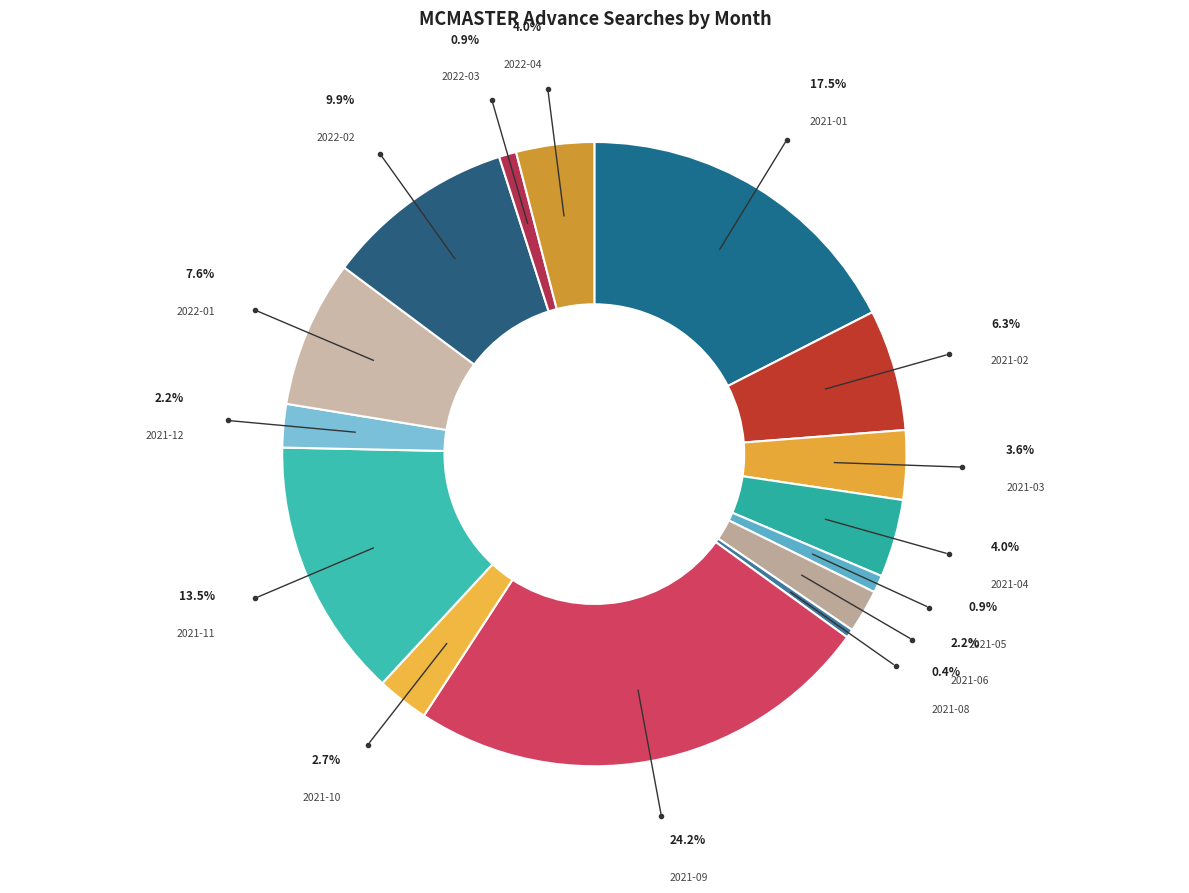

Count the number of slices in the pie.

15